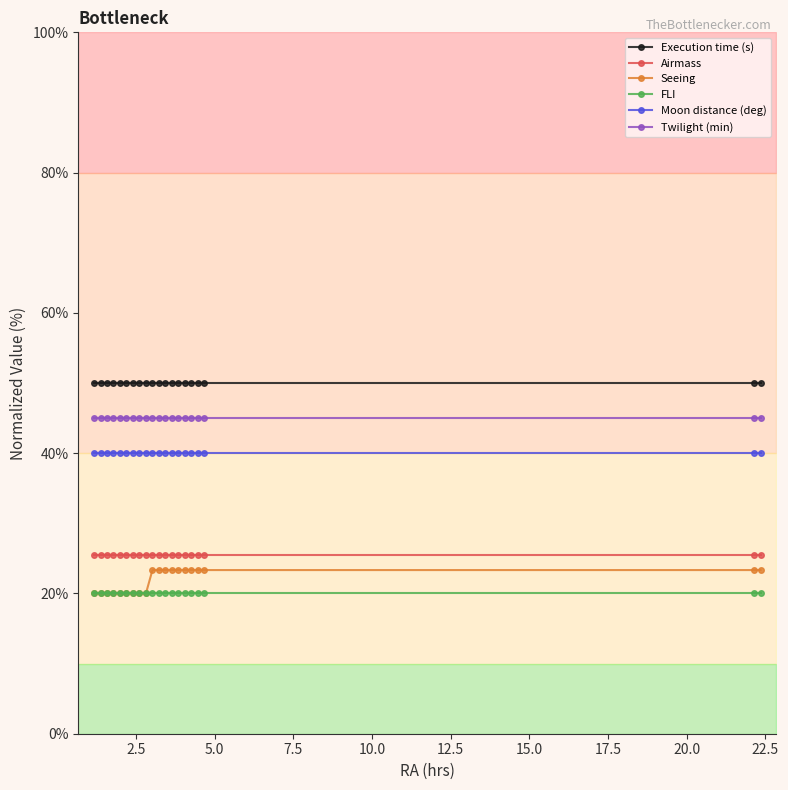

True or false: Execution time (s) and FLI intersect in this chart.

False